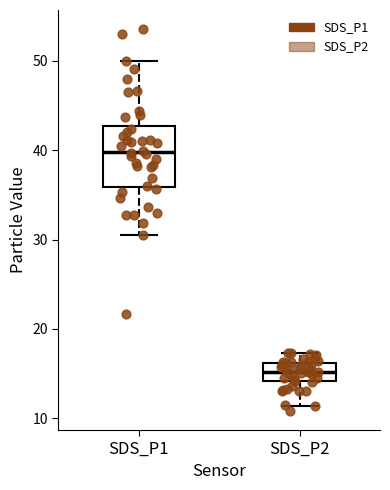

Reading left to right, transcribe this box plot: for each box, give where its median line is, the range the box spans, and where its two whiskers end, as read against the y-axis. The values are not printed on the chart, so give them approximately, as read against the axis.

SDS_P1: median 40, box 36 to 43, whiskers 31 to 50
SDS_P2: median 15, box 14 to 16, whiskers 11 to 17